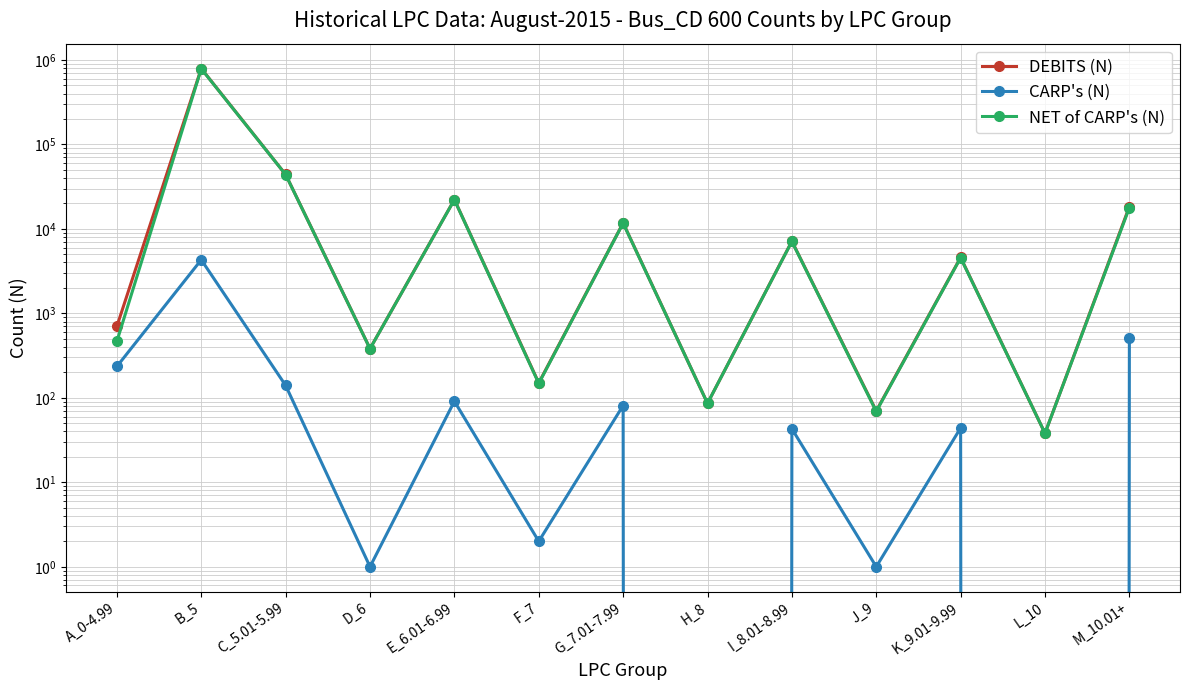

How many lines are shown in the chart?

3